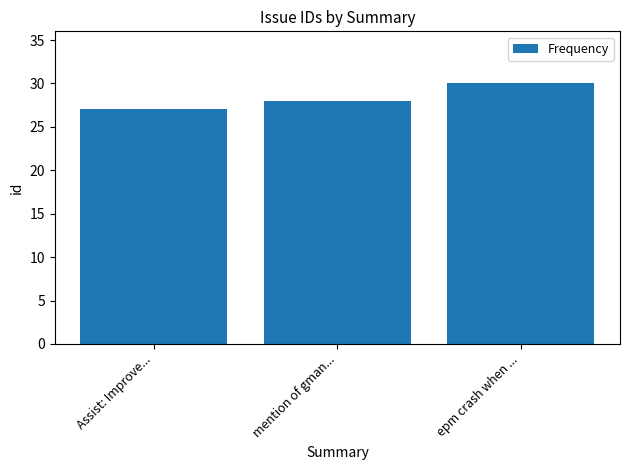

Which category has the highest value across all series?

epm crash when ...